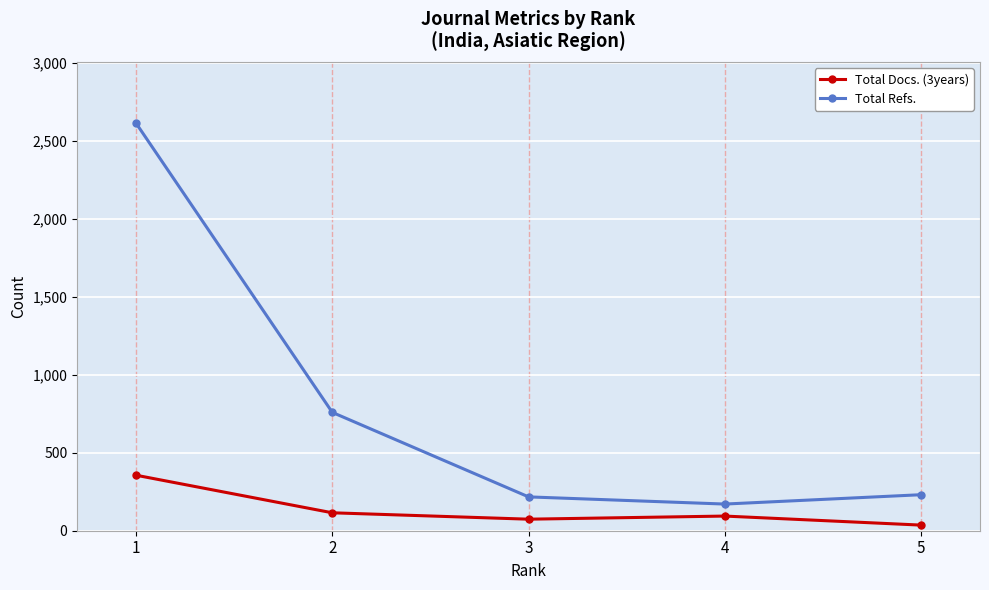

True or false: Total Refs. has a value of 4666 at 1.

False